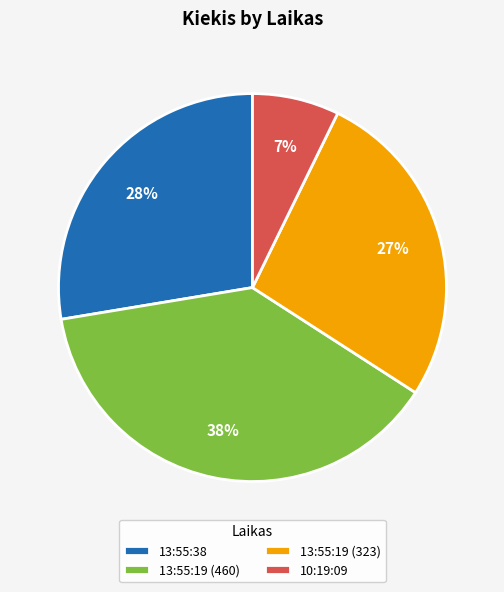

Is 13:55:19 (323) the majority of the pie?

No